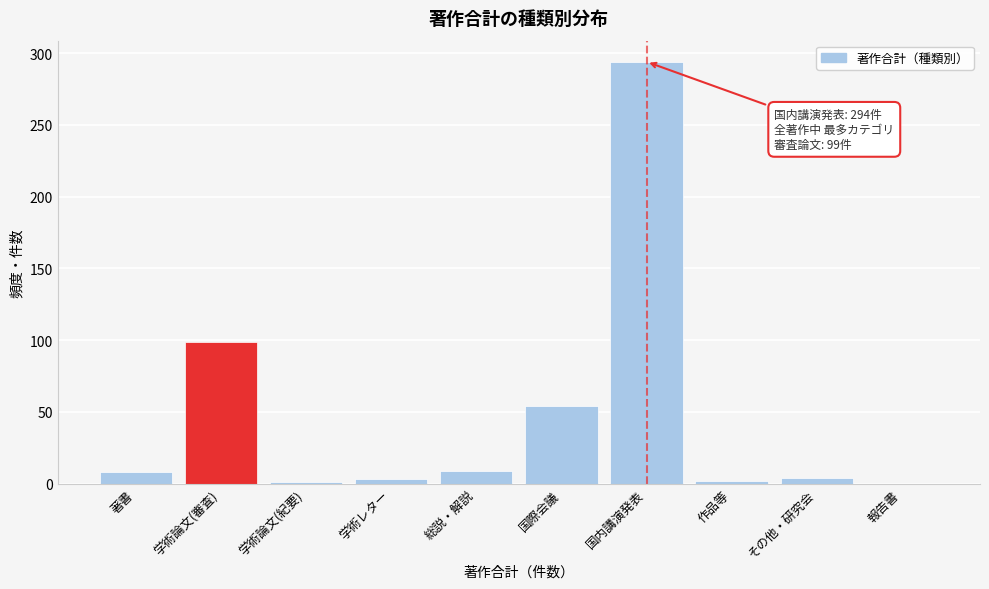

The value at 学術論文(審査) is 151. True or false?

False